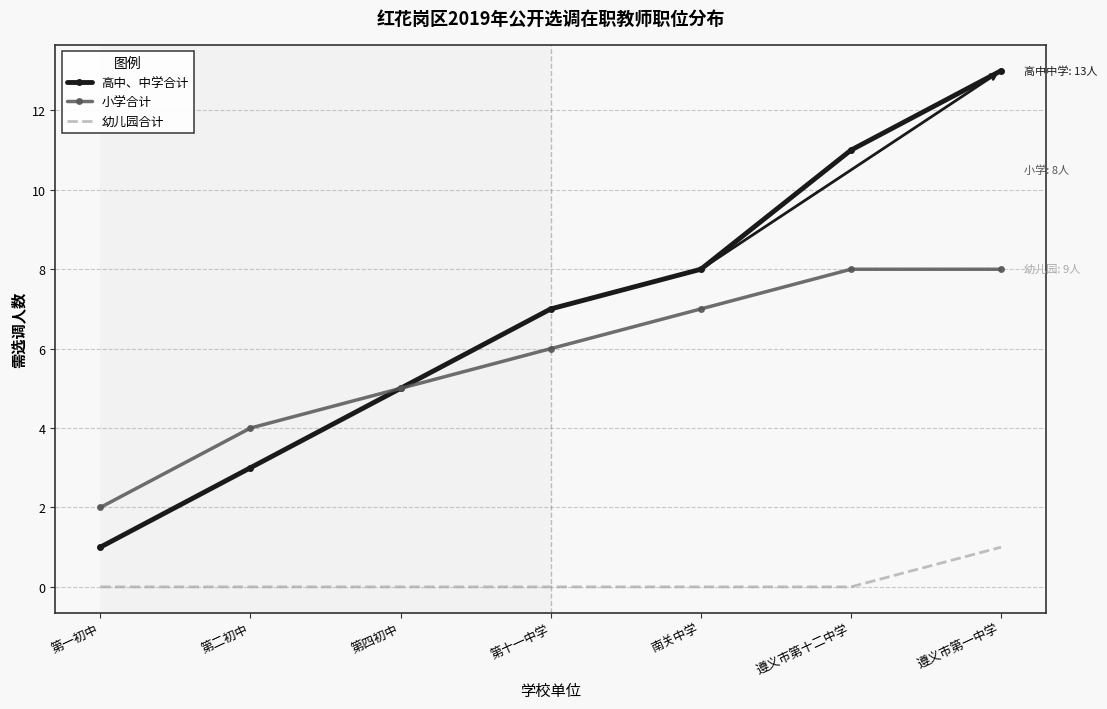

What is the spread (max minus min) of values at 第四初中?

5